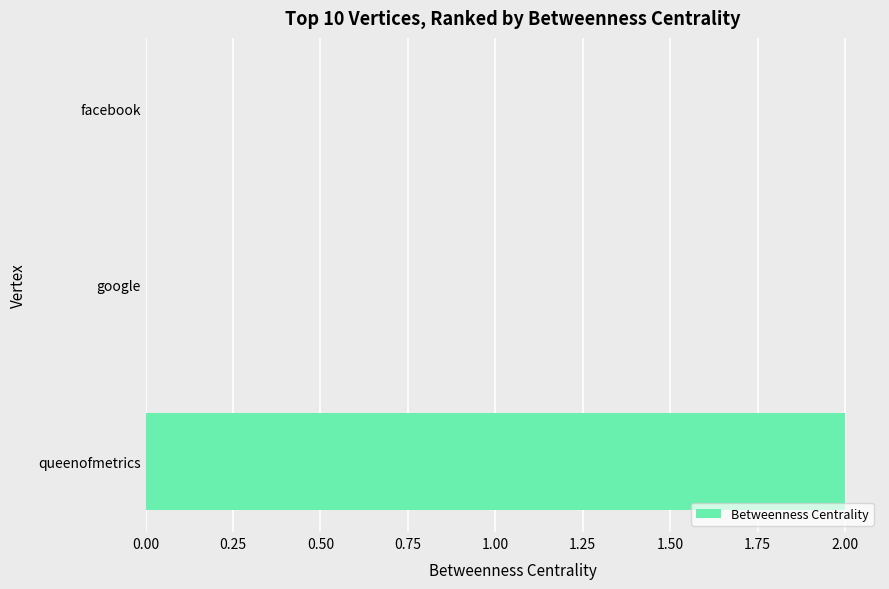

Reading bottom to top, what are all the values shown in this chart?

queenofmetrics=2	google=0	facebook=0